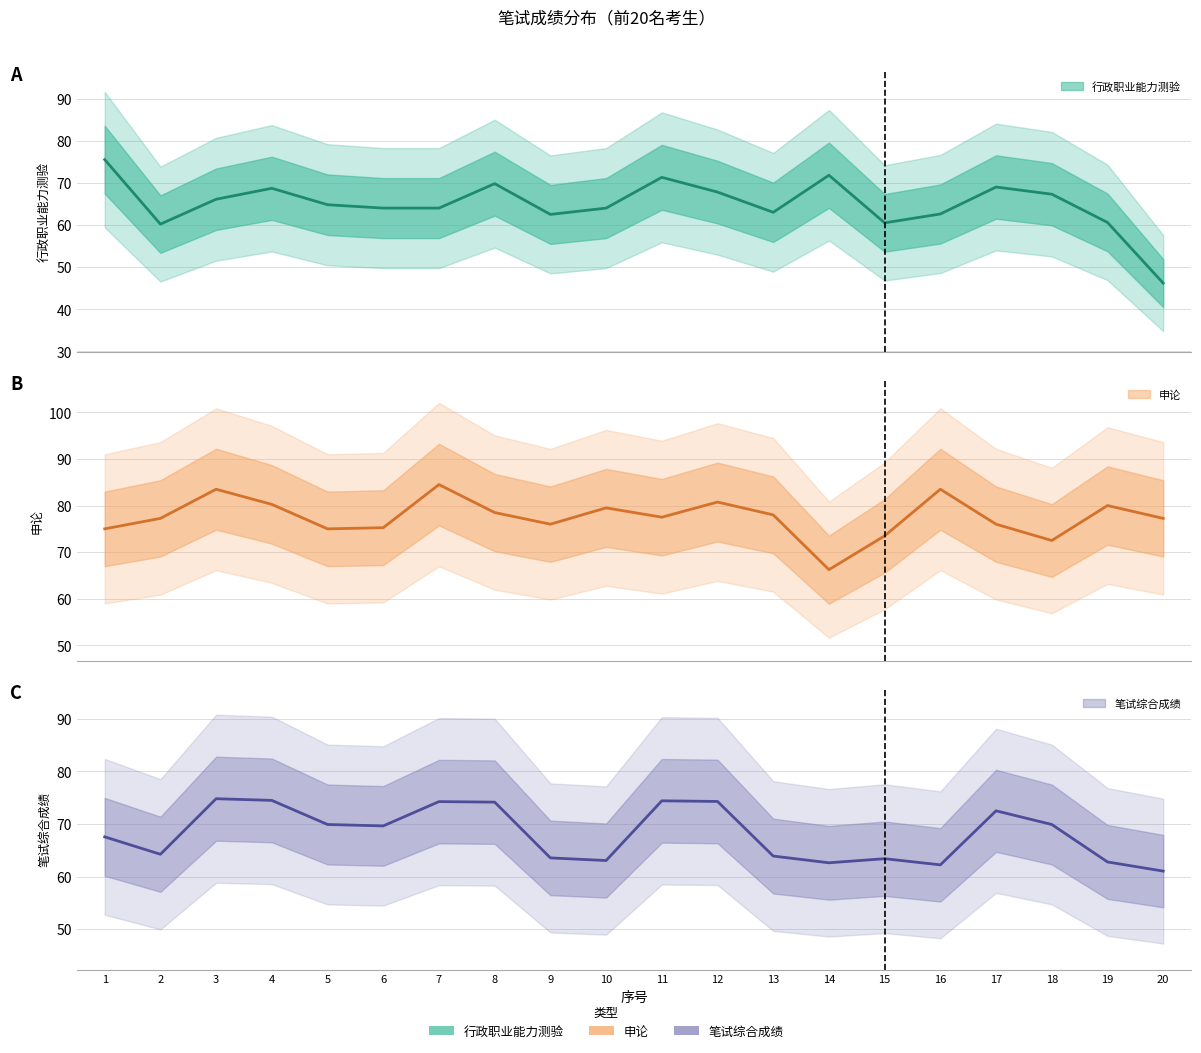

At which category does 笔试综合成绩 reach its first local peak?

3